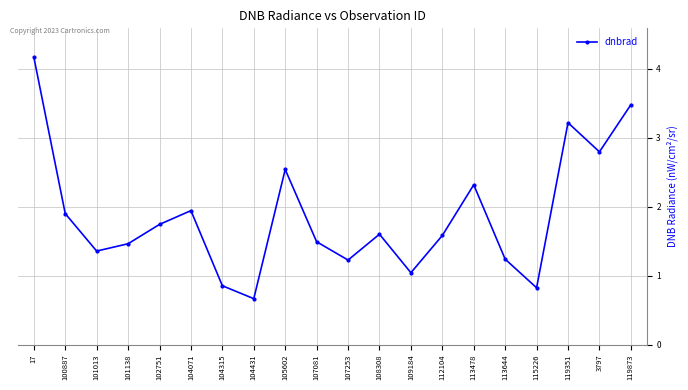

True or false: the data shows 2.0 at 107081.

False